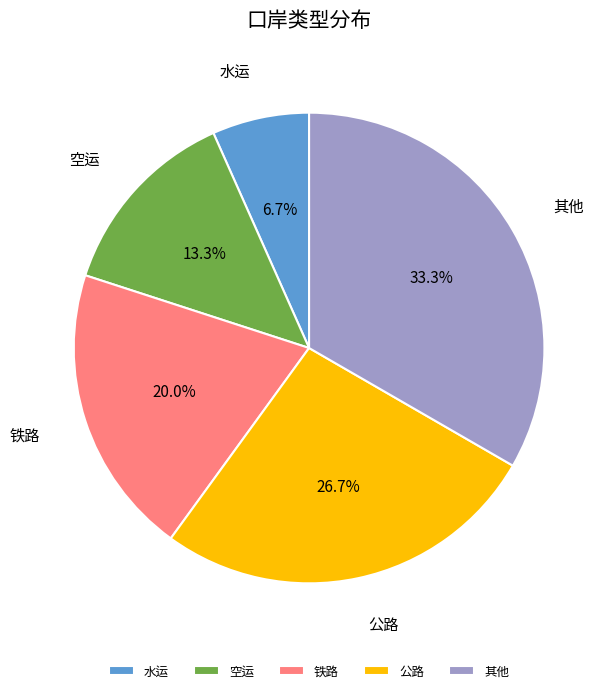

Is it true that 空运 is 8% of the pie?

False